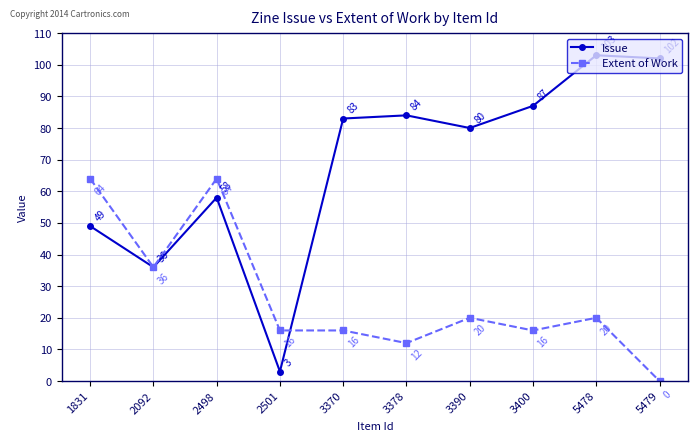

Which series changed the most between 2498 and 3400?

Extent of Work